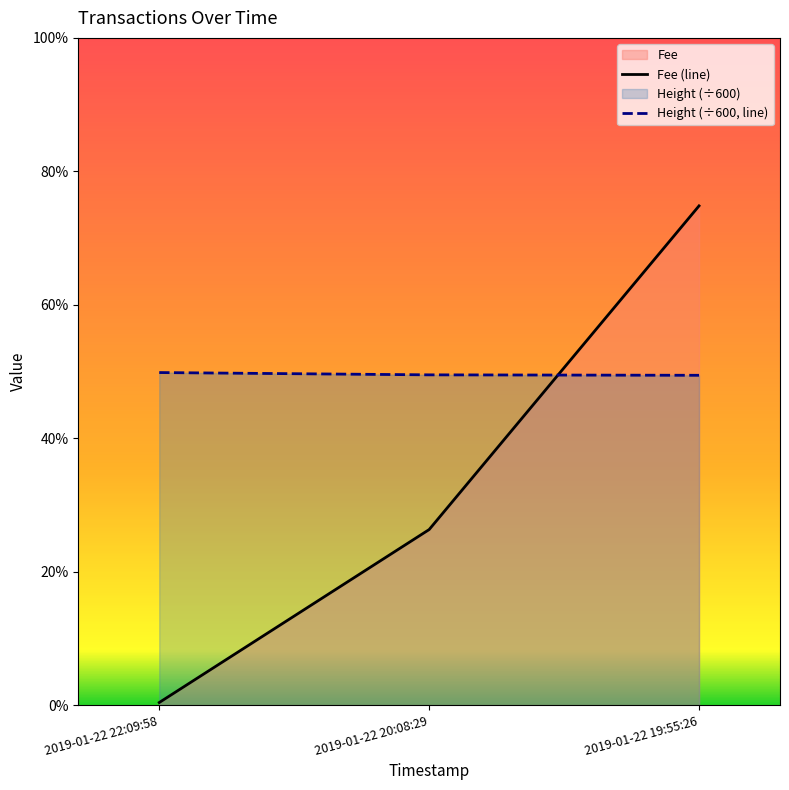

True or false: Height (÷600, line) has a value of 9.7 at 2019-01-22 22:09:58.

False